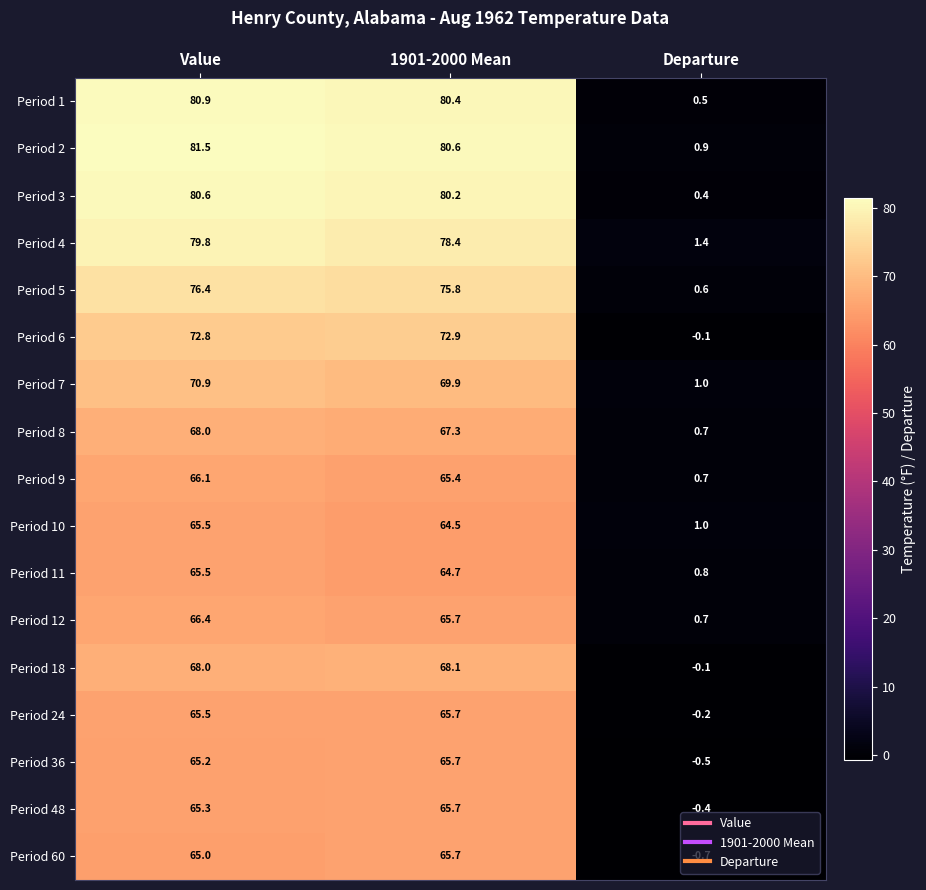

At which category does the chart reach its peak across all series?

Value